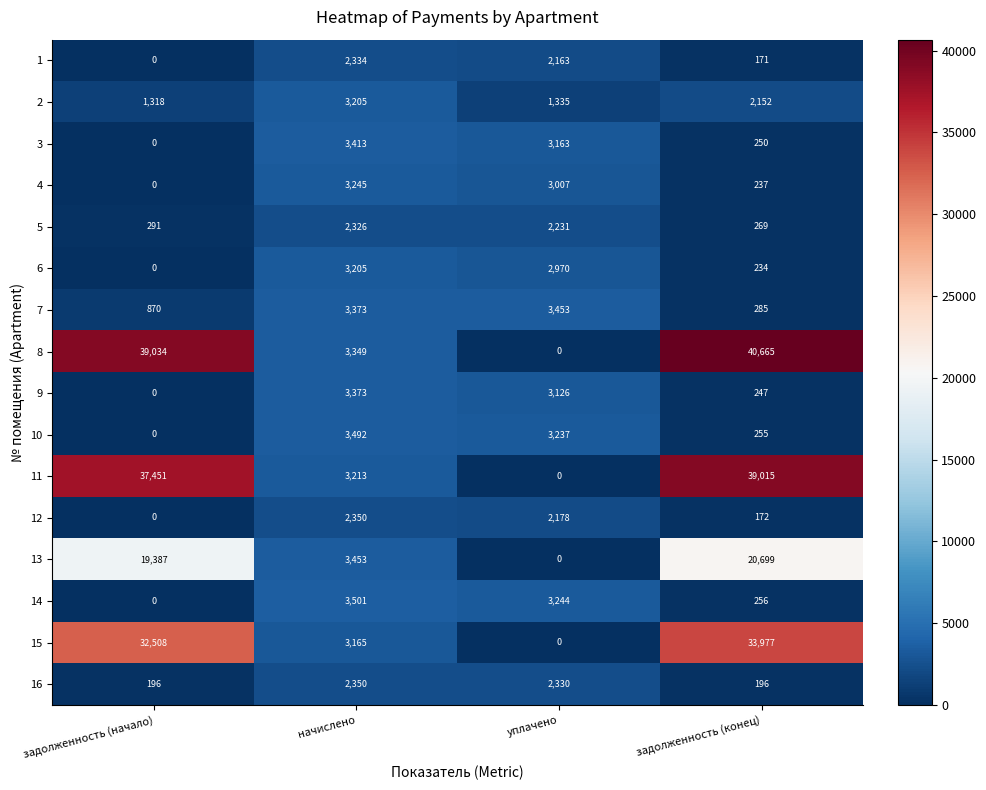

At задолженность (конец), list the series in order from smallest to largest.

1, 12, 16, 6, 4, 9, 3, 10, 14, 5, 7, 2, 13, 15, 11, 8